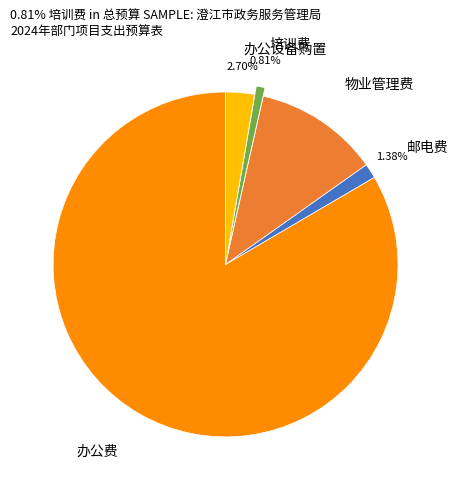

Does any single category account for the majority?

Yes